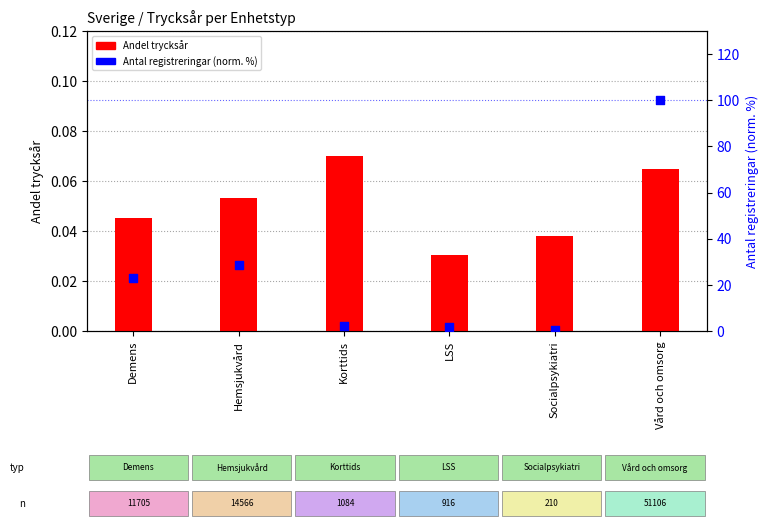

What are all the series names shown in the legend?

Andel trycksår, Antal registreringar (norm. %)